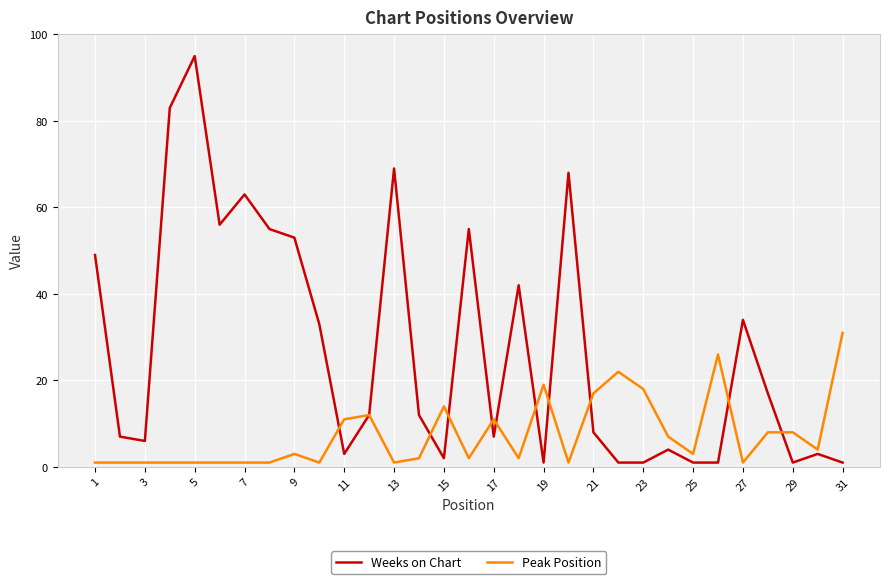

List the series in order of their peak value, highest first.

Weeks on Chart, Peak Position